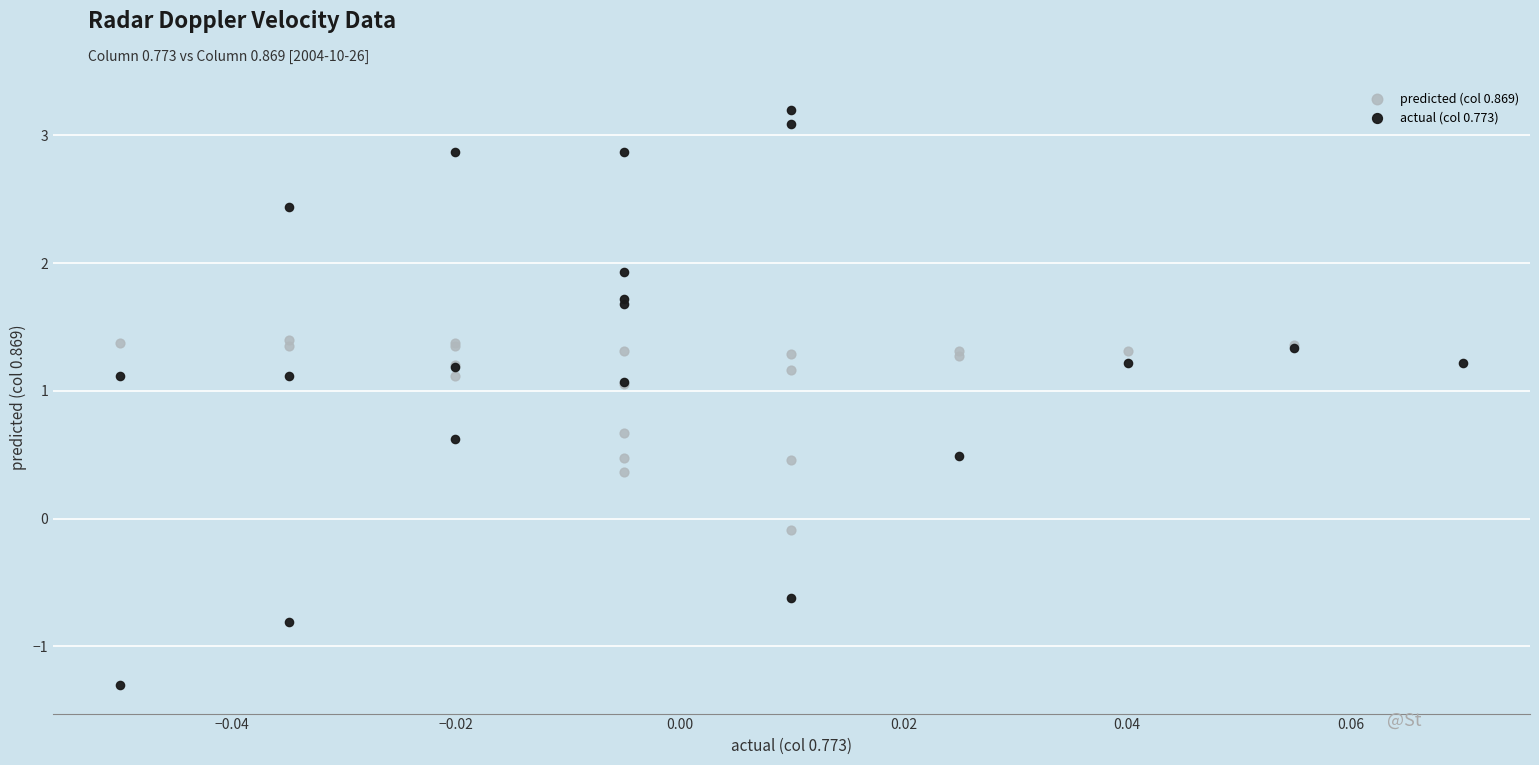

Which series reaches the minimum Y coordinate?

actual (col 0.773)